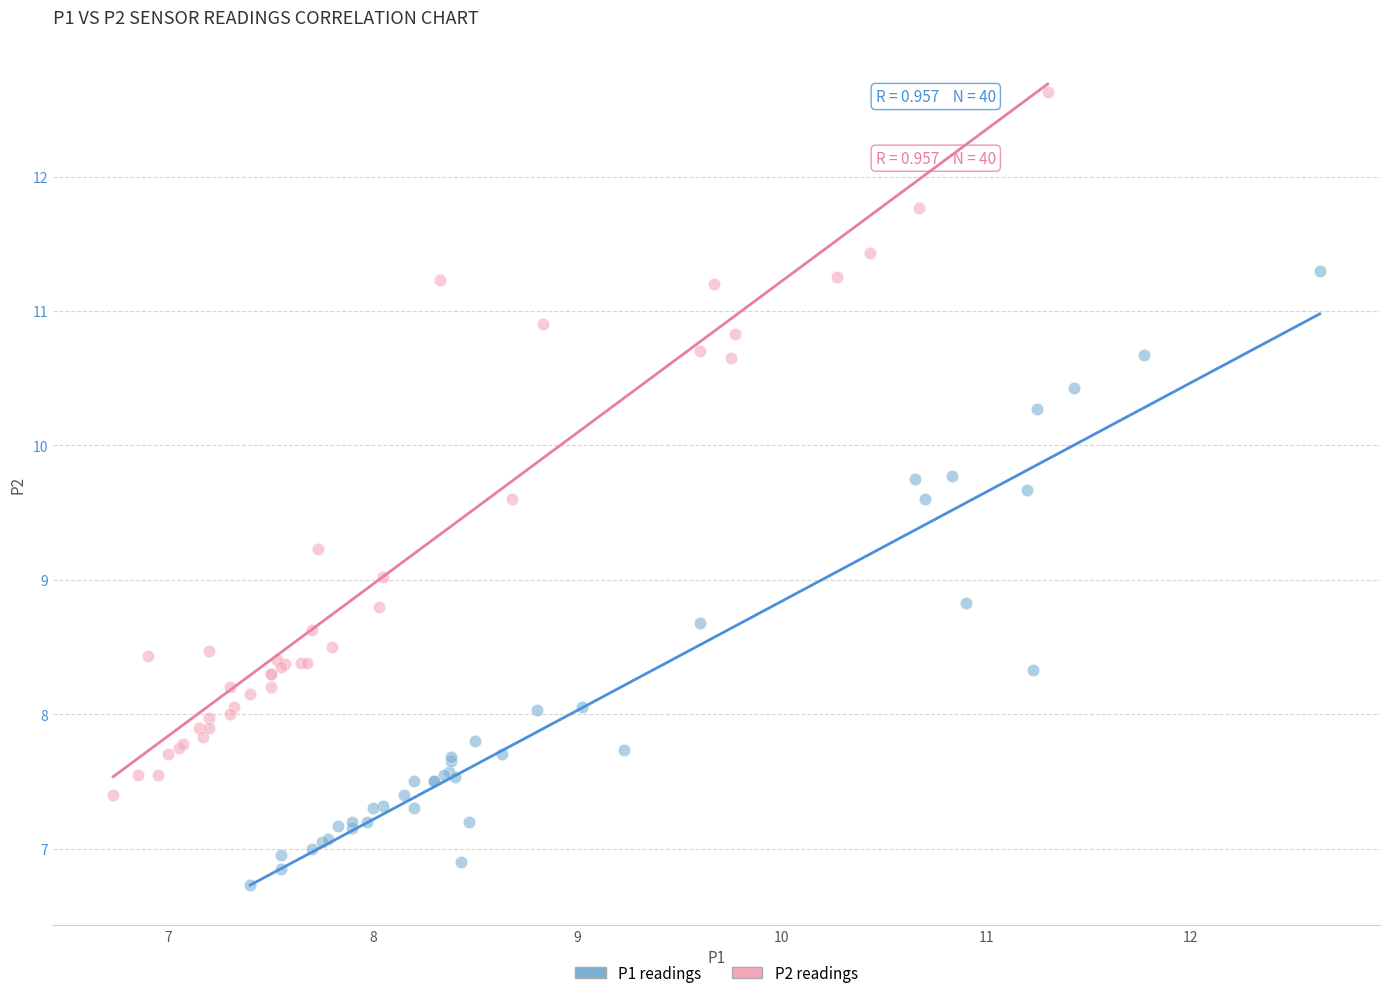

Which series contains the lowest Y value?

P1 readings